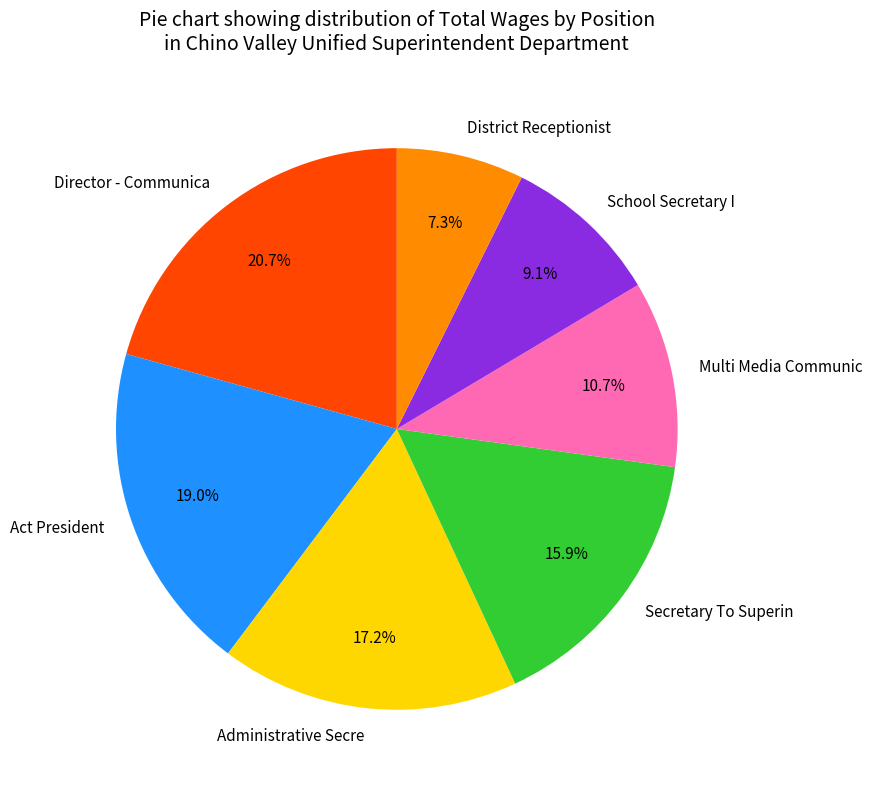

Is there a majority slice in this chart?

No